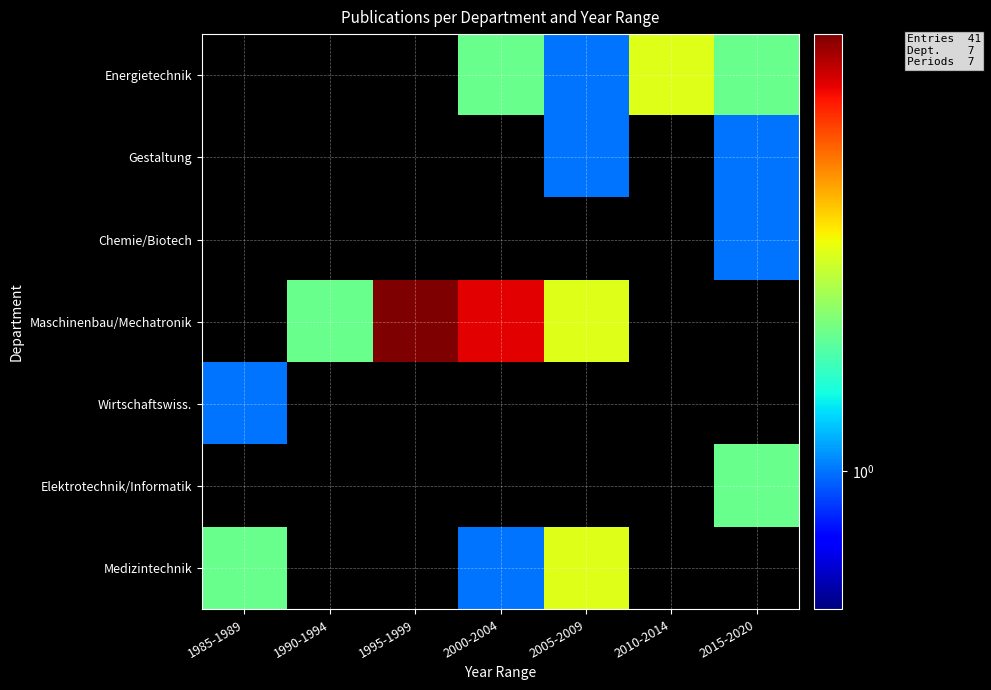

Which series has the largest total across all categories?

Maschinenbau/Mechatronik